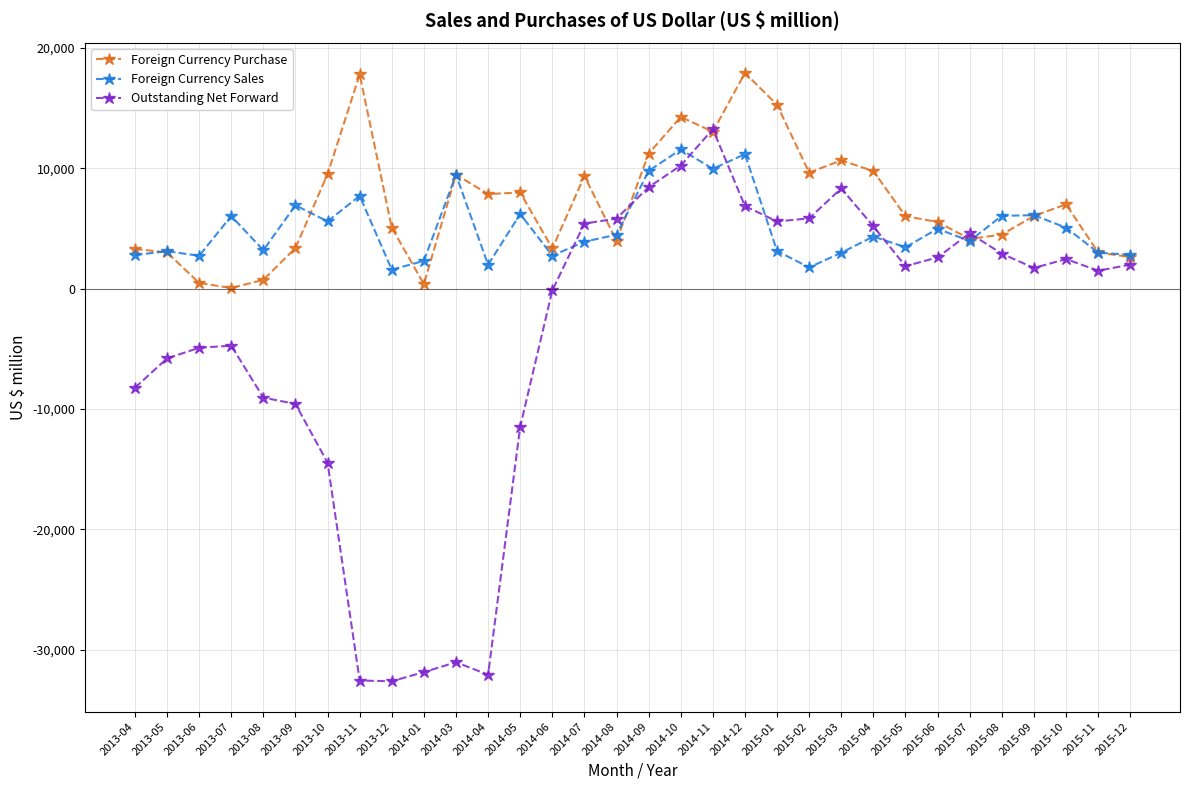

Which series has the widest spread of values?

Outstanding Net Forward